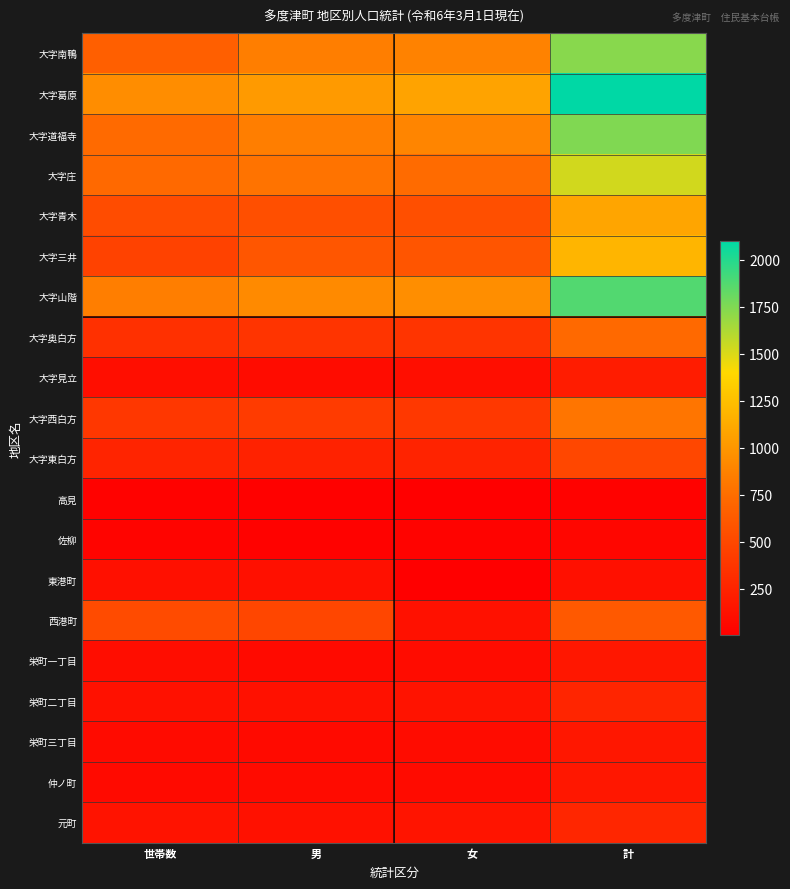

Reading left to right, list all the values displayed in this chart.

大字南鴨: 世帯数=663	男=851	女=876	計=1727
大字葛原: 世帯数=945	男=1024	女=1078	計=2102
大字道福寺: 世帯数=730	男=852	女=896	計=1748
大字庄: 世帯数=728	男=789	女=735	計=1524
大字青木: 世帯数=529	男=546	女=546	計=1092
大字三井: 世帯数=462	男=595	女=590	計=1185
大字山階: 世帯数=849	男=923	女=952	計=1875
大字奥白方: 世帯数=338	男=363	女=364	計=727
大字見立: 世帯数=104	男=90	女=106	計=196
大字西白方: 世帯数=383	男=410	女=391	計=801
大字東白方: 世帯数=256	男=244	女=250	計=494
高見: 世帯数=23	男=17	女=10	計=27
佐柳: 世帯数=39	男=21	女=29	計=50
東港町: 世帯数=118	男=118	女=3	計=121
西港町: 世帯数=523	男=487	女=130	計=617
栄町一丁目: 世帯数=99	男=80	女=91	計=171
栄町二丁目: 世帯数=127	男=125	女=136	計=261
栄町三丁目: 世帯数=86	男=75	女=92	計=167
仲ノ町: 世帯数=80	男=82	女=84	計=166
元町: 世帯数=136	男=122	女=145	計=267